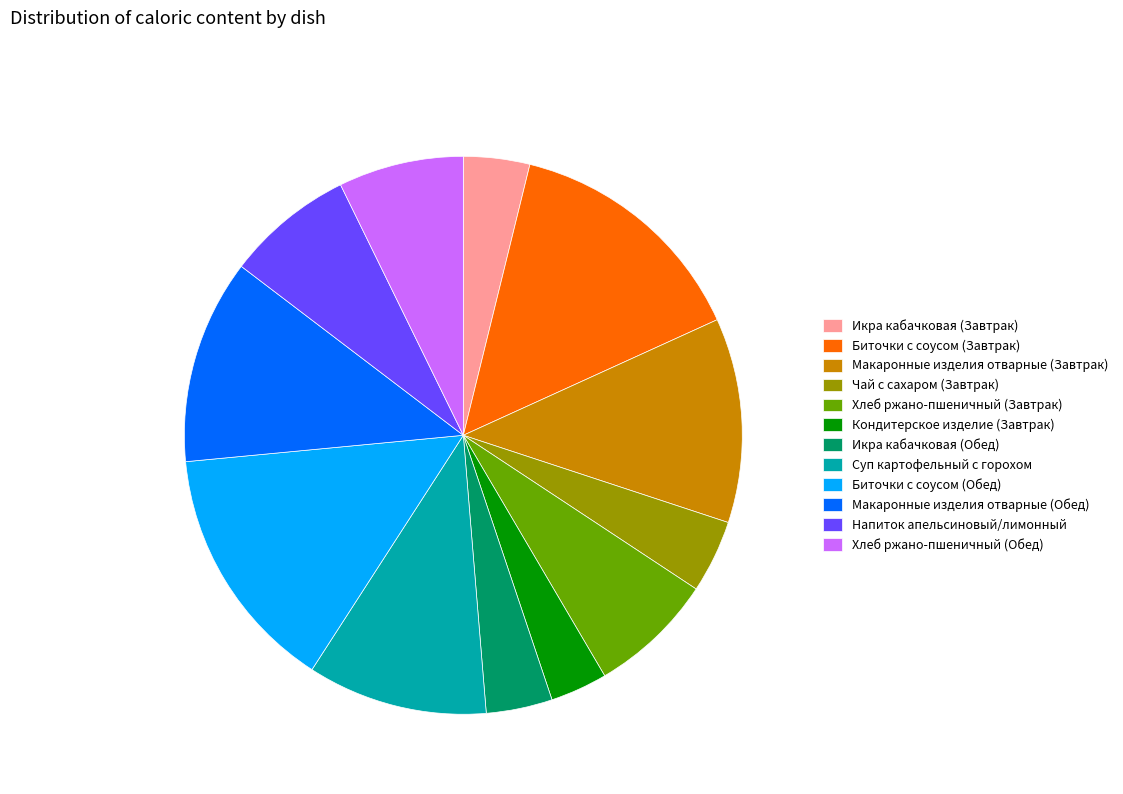

True or false: Икра кабачковая (Завтрак) accounts for 4% of the total.

True